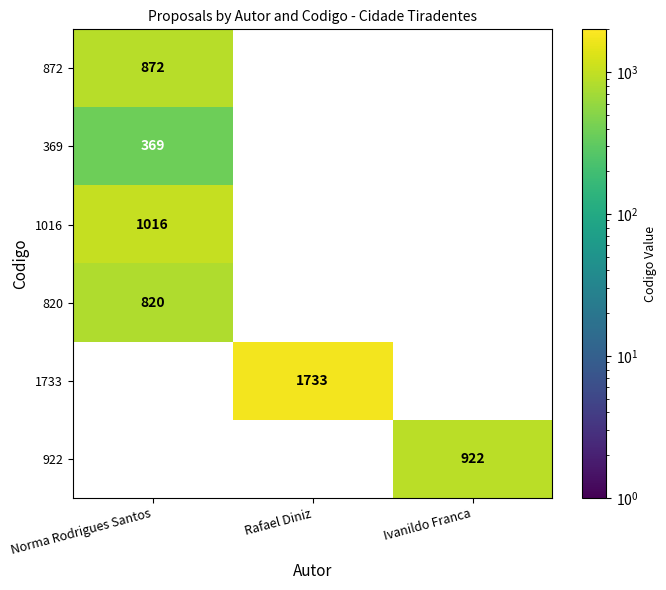

The value of 369 at Norma Rodrigues Santos is 369. True or false?

True